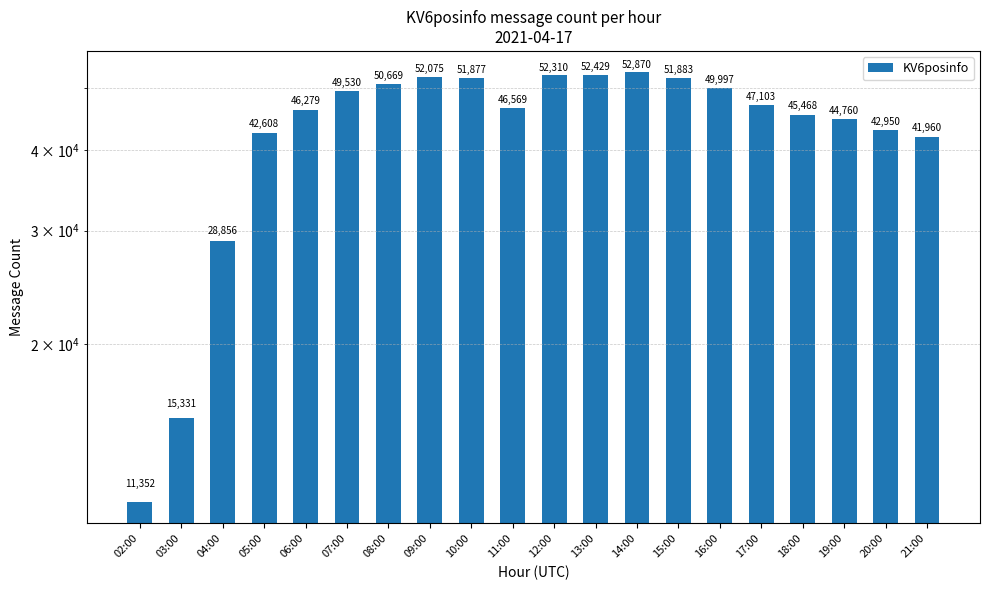

Rank the categories by value from lowest to highest.

02:00, 03:00, 04:00, 21:00, 05:00, 20:00, 19:00, 18:00, 06:00, 11:00, 17:00, 07:00, 16:00, 08:00, 10:00, 15:00, 09:00, 12:00, 13:00, 14:00